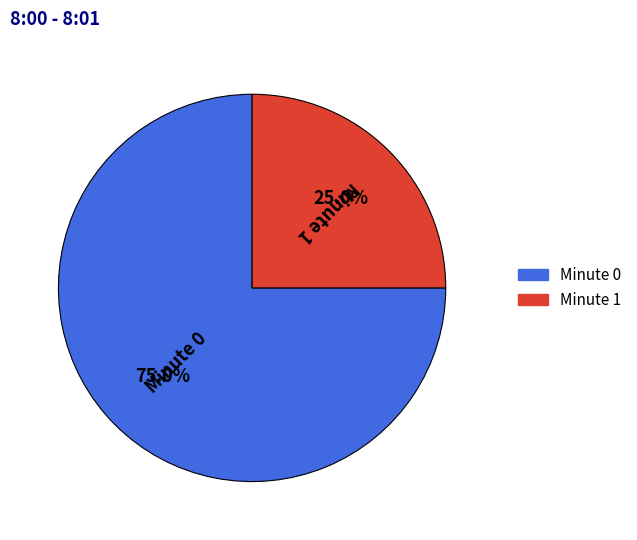

Is there a majority slice in this chart?

Yes